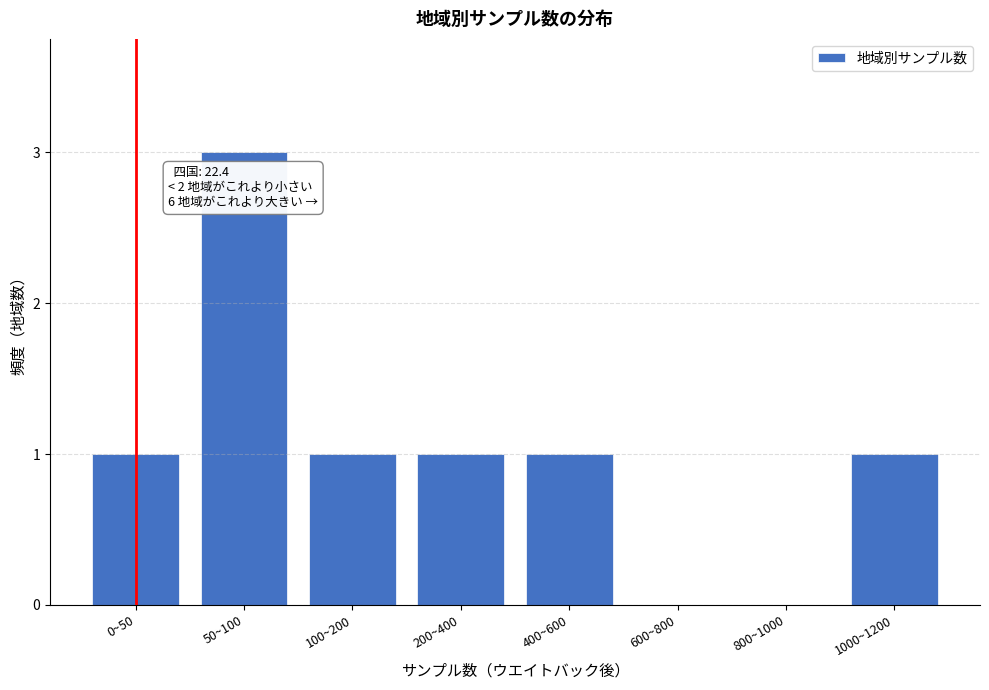

Reading left to right, extract all data points from this chart.

0~50=1	50~100=3	100~200=1	200~400=1	400~600=1	600~800=0	800~1000=0	1000~1200=1